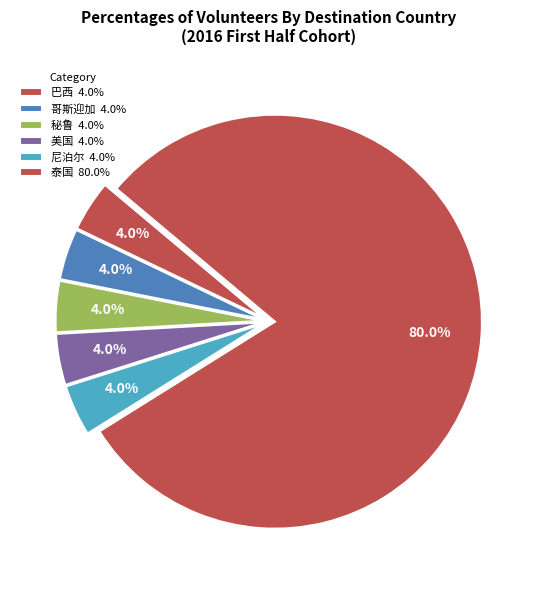

How many slices are in this pie chart?

6